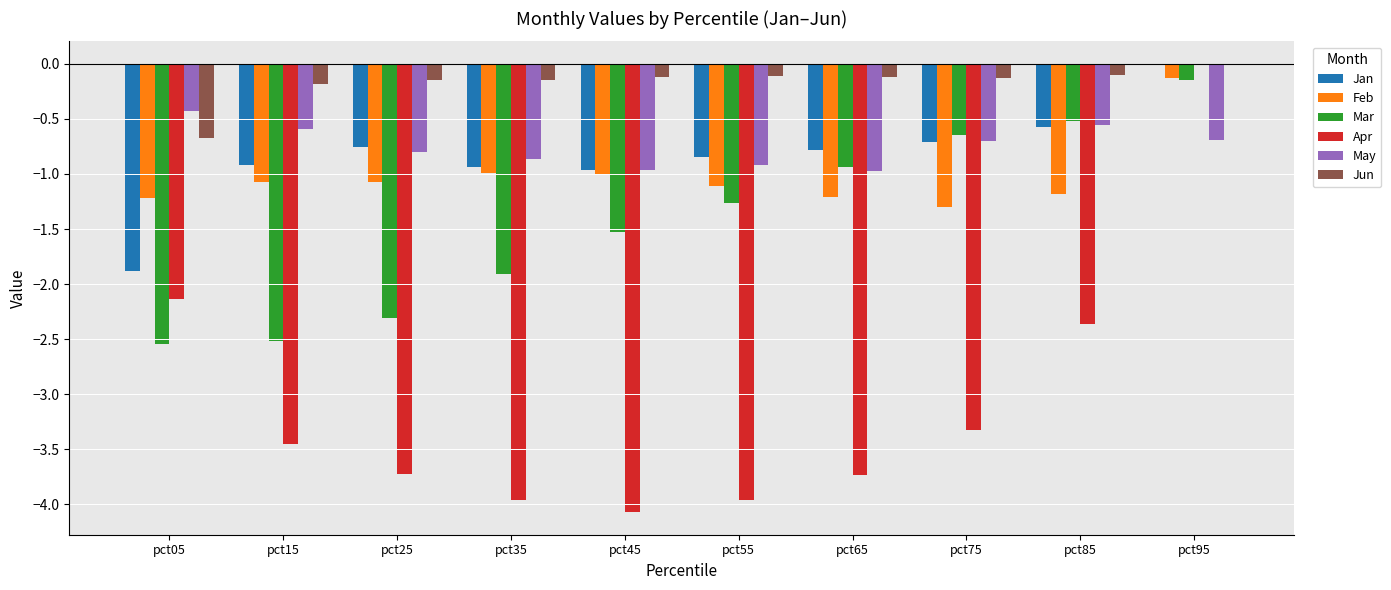

The value of Jan at pct55 is -0.8. True or false?

True